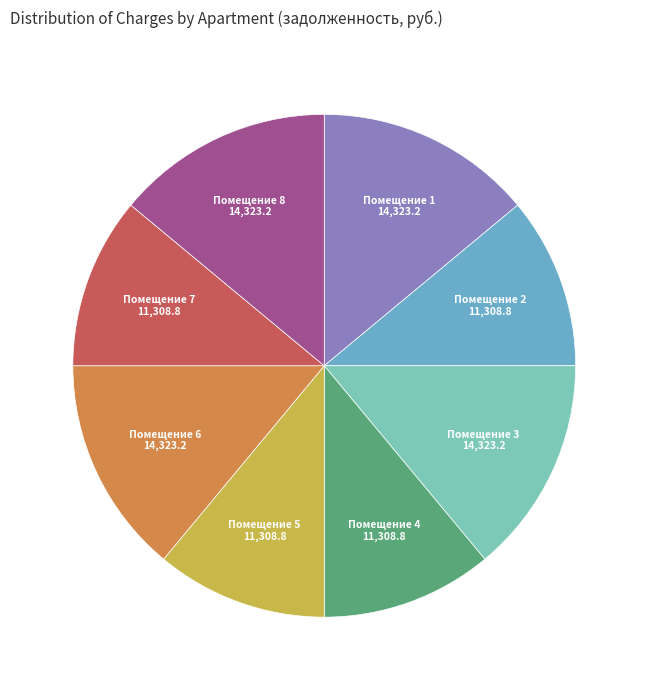

How many slices are in this pie chart?

8